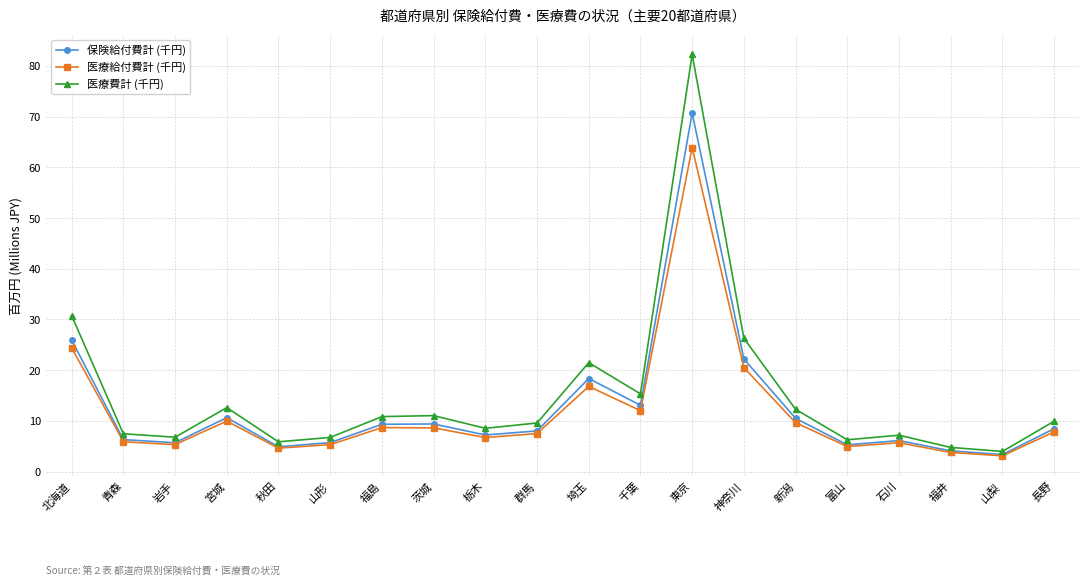

Which label corresponds to the largest value in the chart?

東京